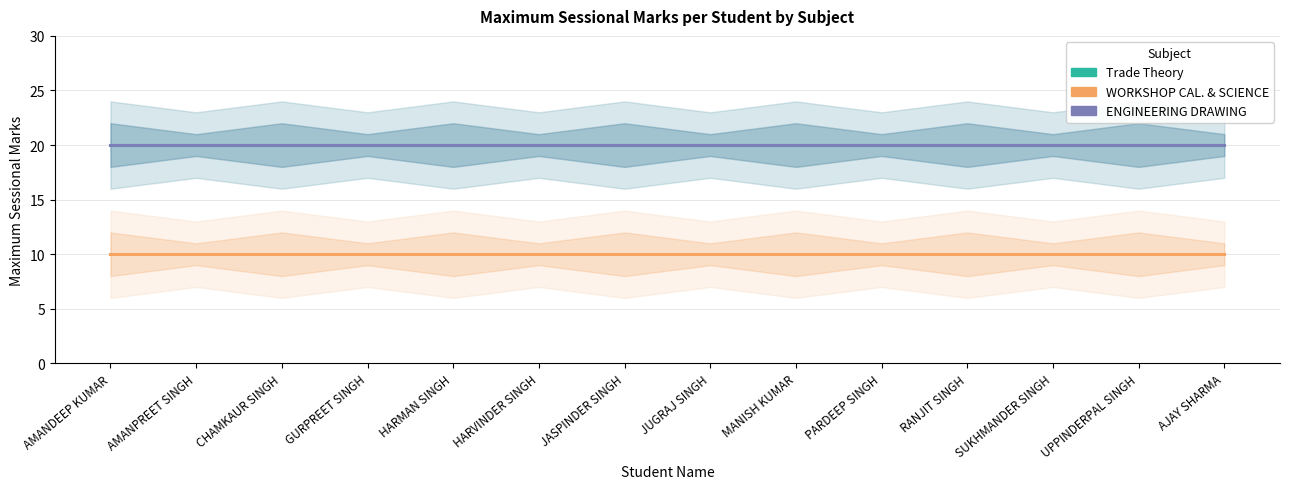

True or false: WORKSHOP CAL. & SCIENCE has more than 1 points higher than both neighbors.

False